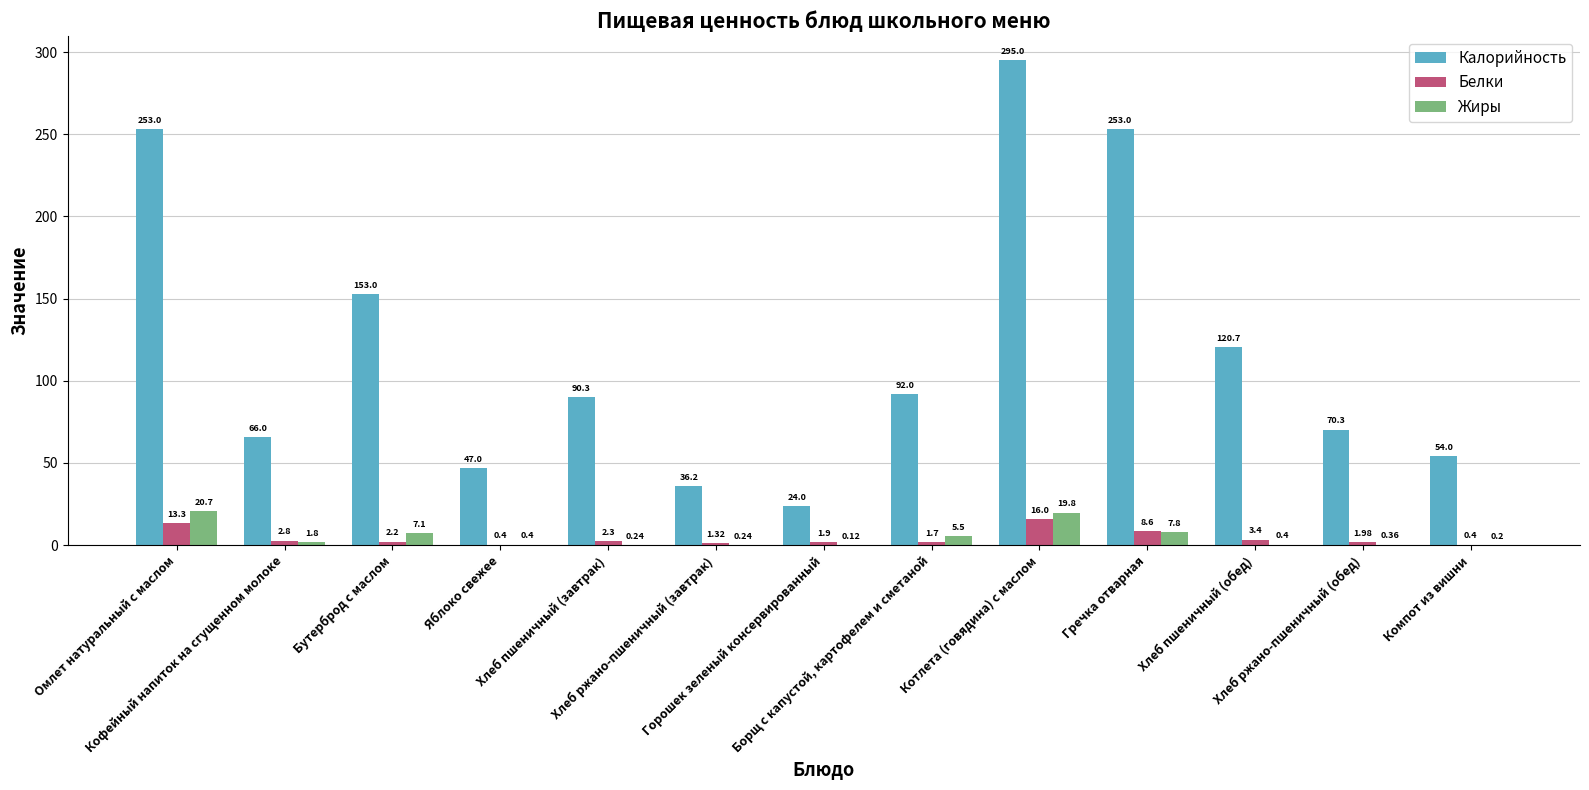

Which series has the largest total across all categories?

Калорийность